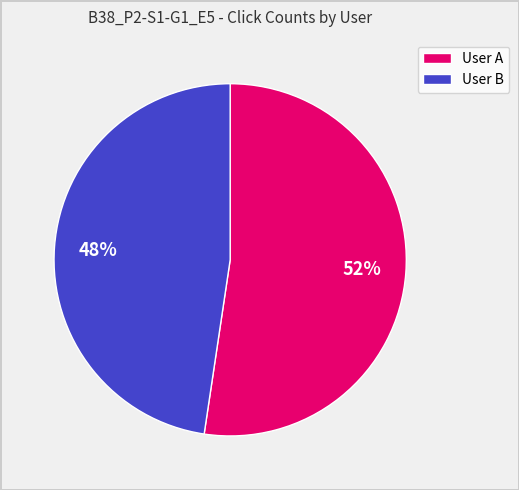

Which slice is the smallest?

User B